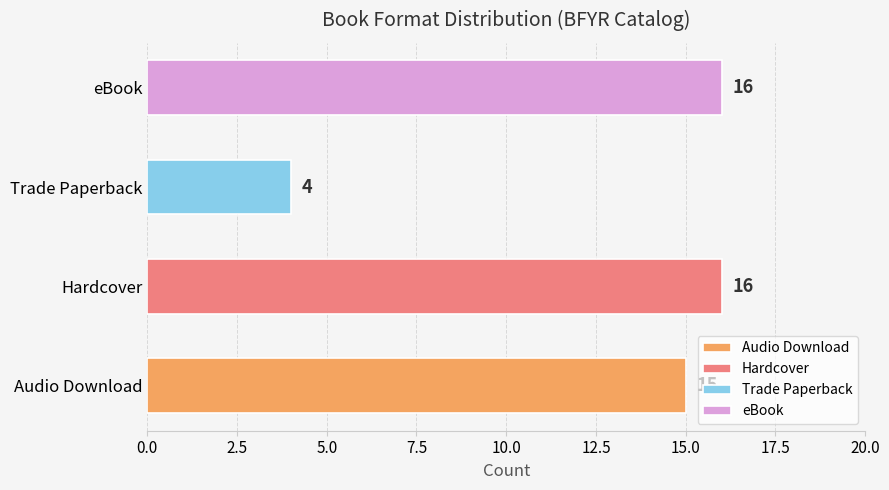

What is the difference between the maximum and minimum values?

12